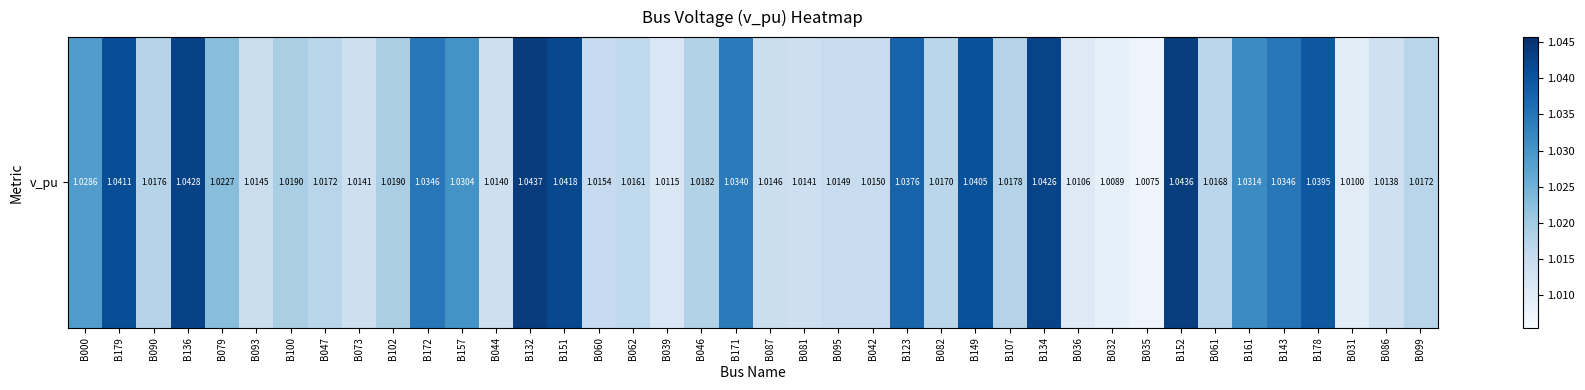

Reading left to right, extract all data points from this chart.

B000=1.0	B179=1.0	B090=1.0	B136=1.0	B079=1.0	B093=1.0	B100=1.0	B047=1.0	B073=1.0	B102=1.0	B172=1.0	B157=1.0	B044=1.0	B132=1.0	B151=1.0	B060=1.0	B062=1.0	B039=1.0	B046=1.0	B171=1.0	B087=1.0	B081=1.0	B095=1.0	B042=1.0	B123=1.0	B082=1.0	B149=1.0	B107=1.0	B134=1.0	B036=1.0	B032=1.0	B035=1.0	B152=1.0	B061=1.0	B161=1.0	B143=1.0	B178=1.0	B031=1.0	B086=1.0	B099=1.0